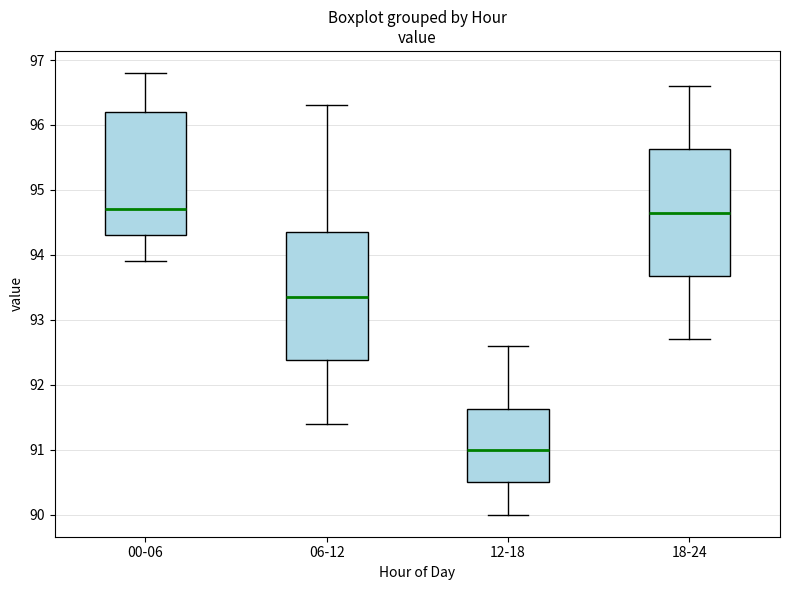

Where does the median line of the box for 18-24 sit on the y-axis? The values are not printed on the chart, so give them approximately, as read against the axis.

94.7